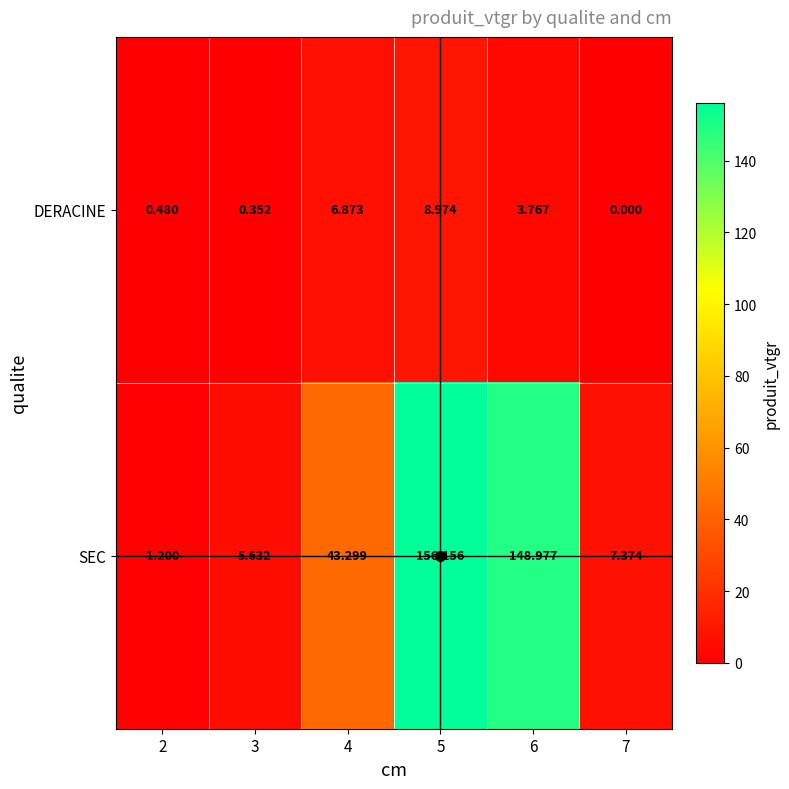

Rank the series by their maximum value, from highest to lowest.

SEC, DERACINE